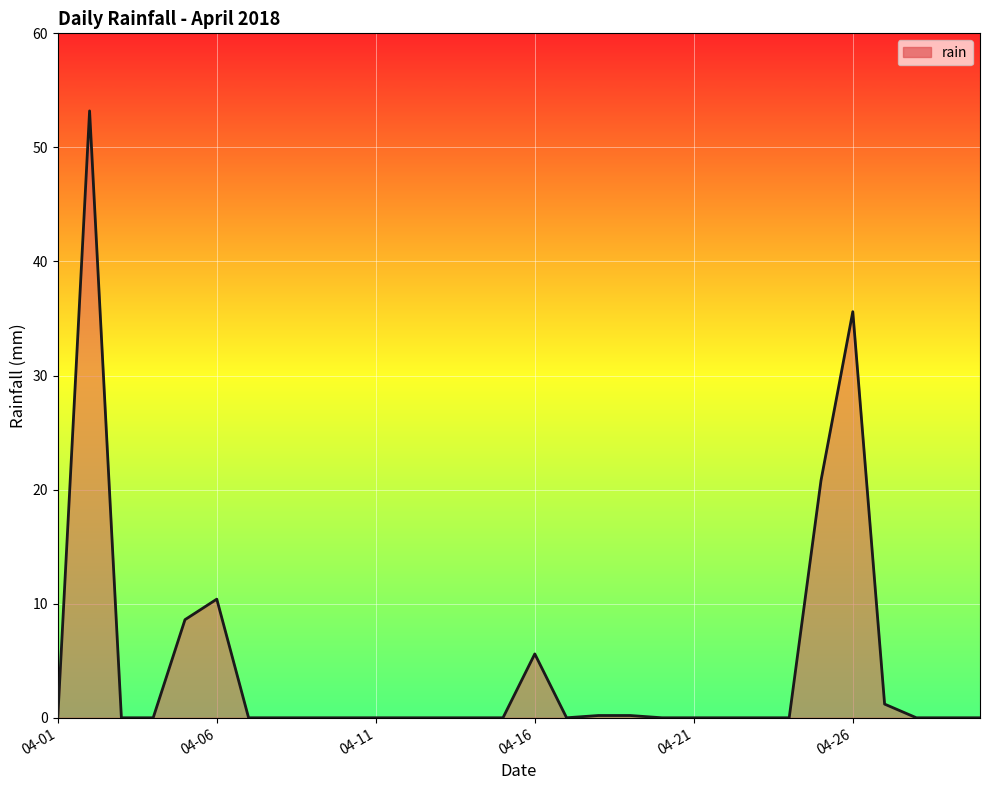

What is the difference between the maximum and minimum values?

53.2